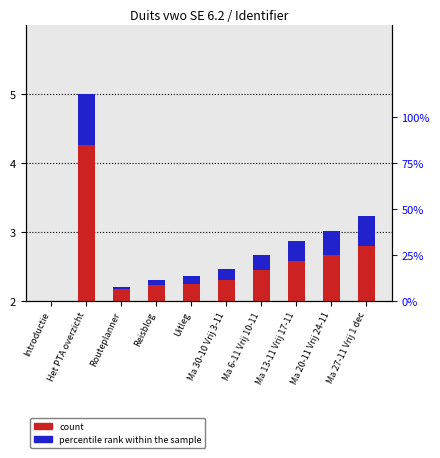

The percentile rank within the sample series shows 0.1 at Ma 30-10 Vrij 3-11. True or false?

False